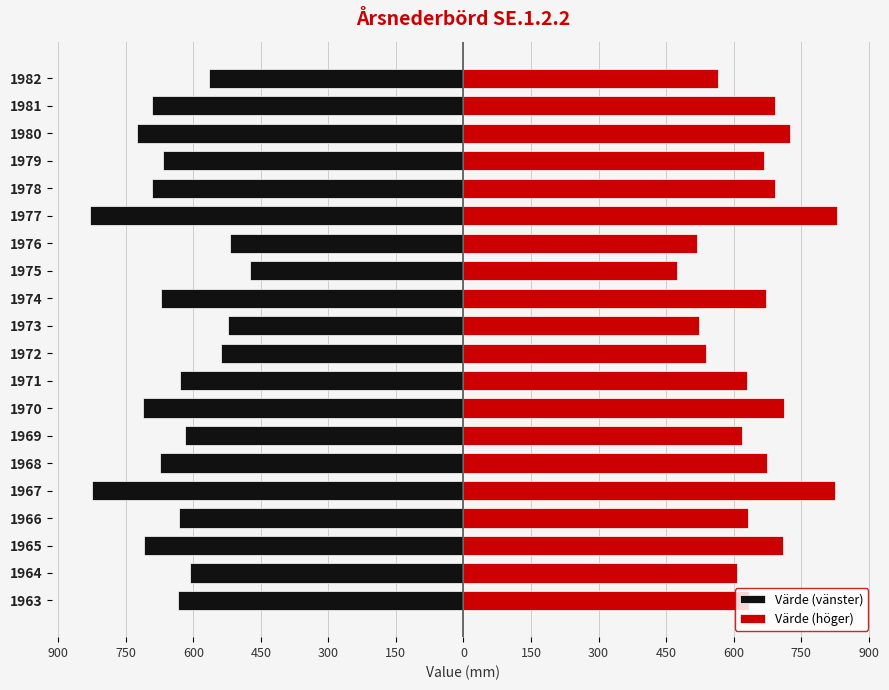

What is the difference between the maximum and minimum values in the Värde (höger) series?

354.7